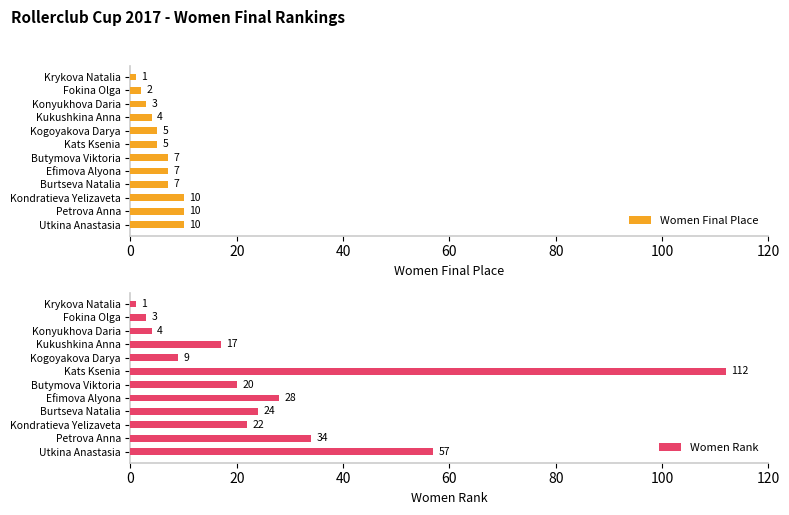

What is the maximum value for Women Final Place?

10